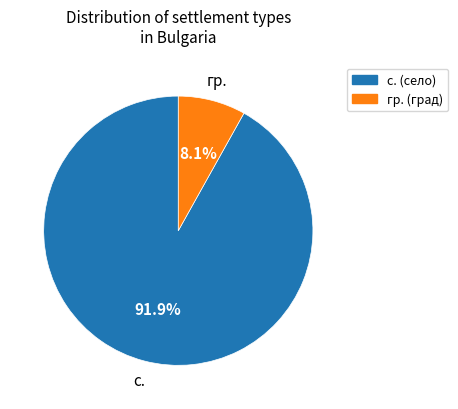

To the nearest percent, what is the difference between the largest and smallest slice percentages?

84%